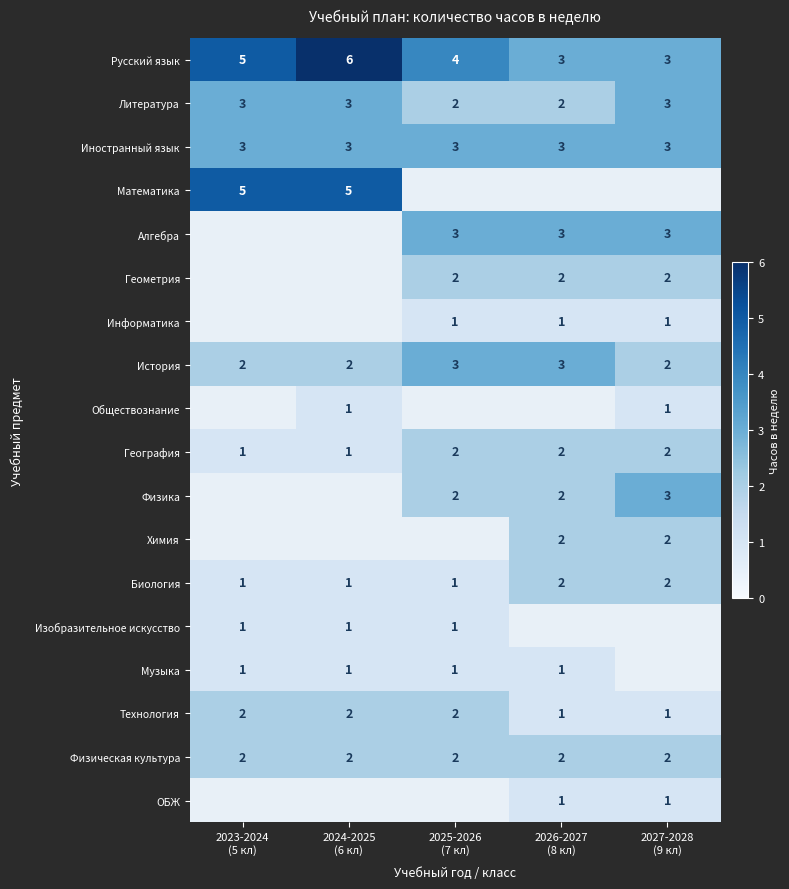

Between 2027-2028
(9 кл) and 2026-2027
(8 кл), which is larger?

2027-2028
(9 кл)